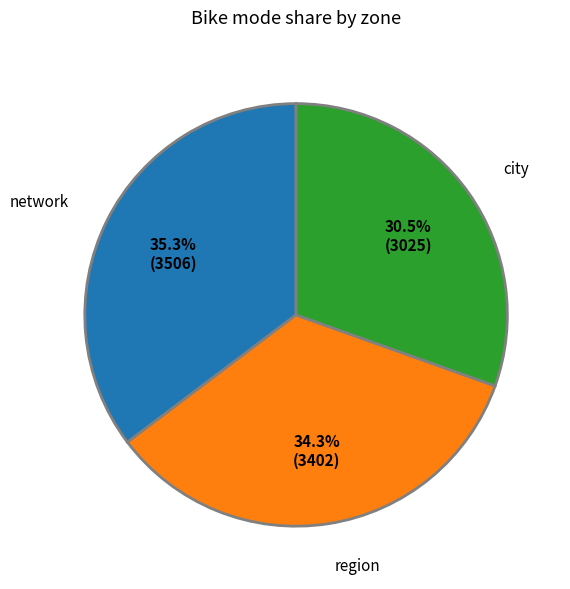

What is the ratio of the value at network to the value at city?

1.2